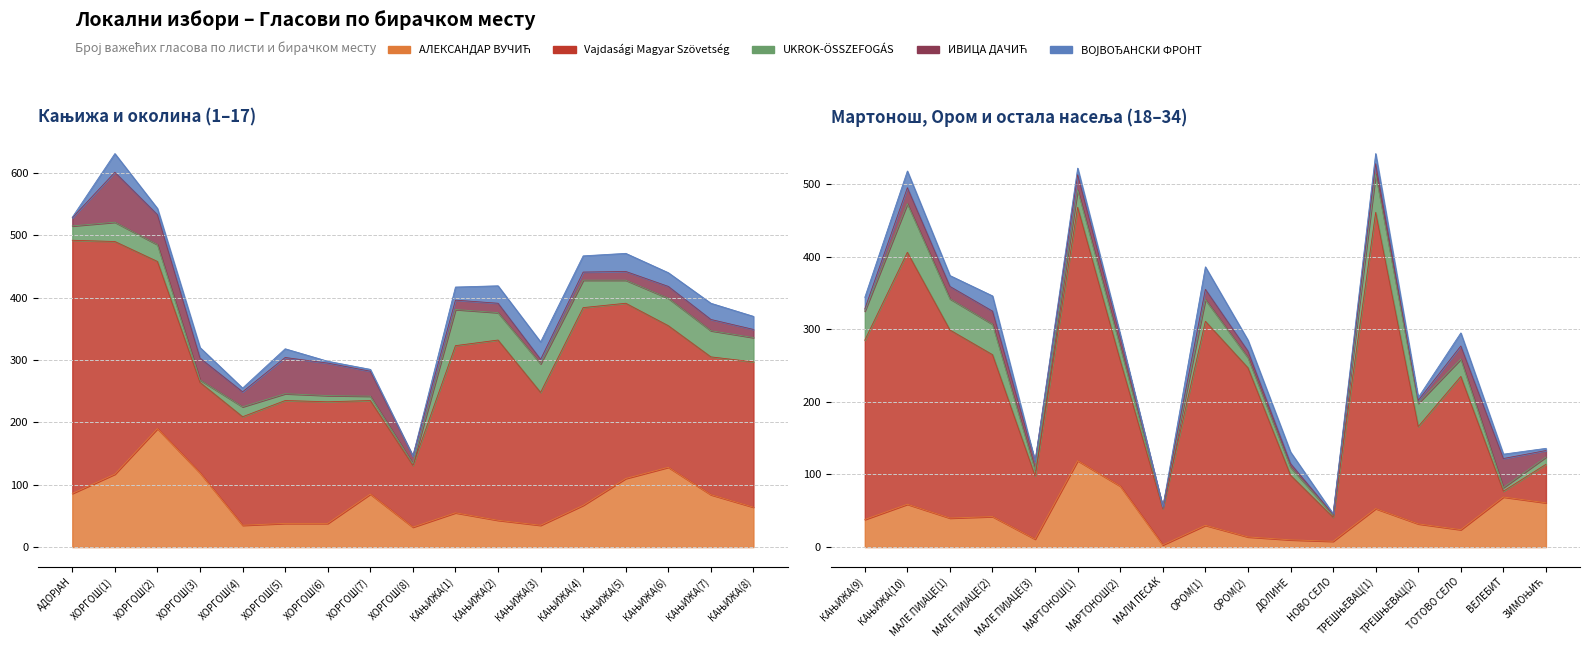

What is the label of the 19th point from the right?

КАЊИЖА(7)